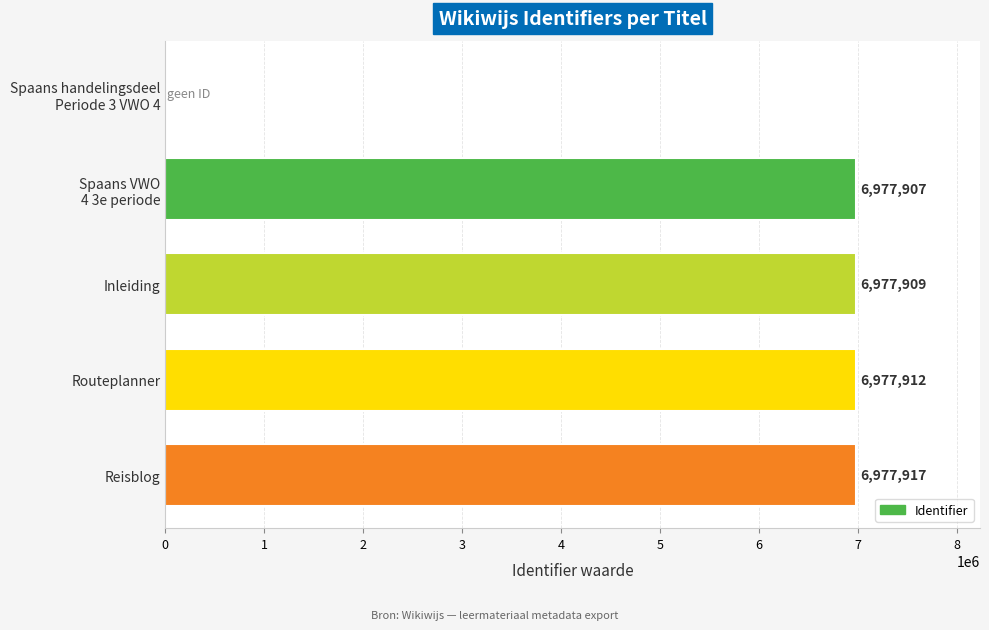

Read the value at Routeplanner, to the nearest 50.

6977900